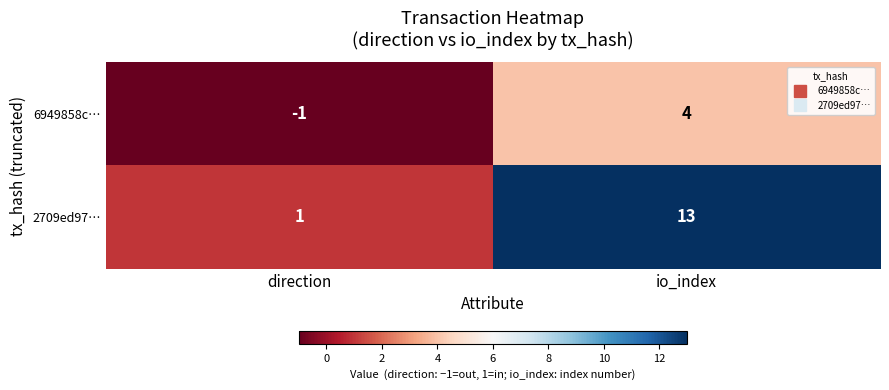

Where is 6949858c… nearest to the value 1?

direction